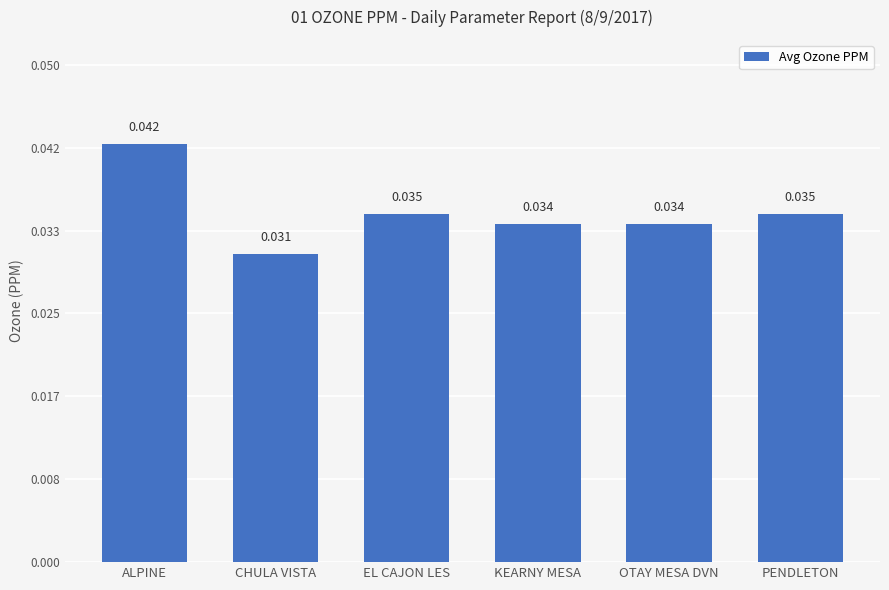

Between EL CAJON LES and OTAY MESA DVN, which is larger?

EL CAJON LES